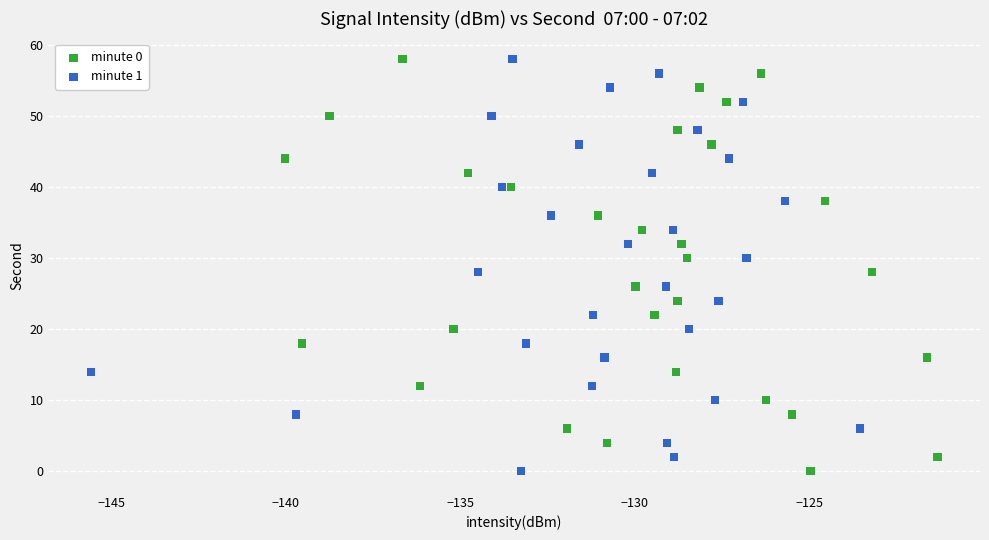

What are all the series names shown in the legend?

minute 0, minute 1